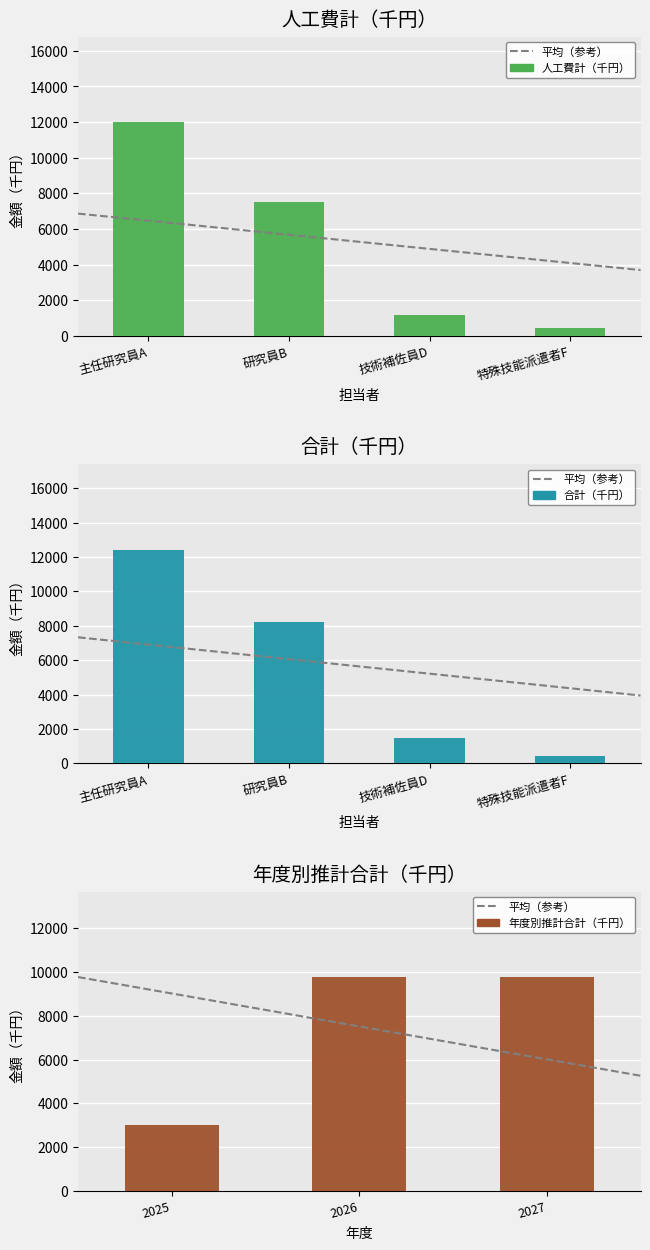

How many groups of bars are there?

11